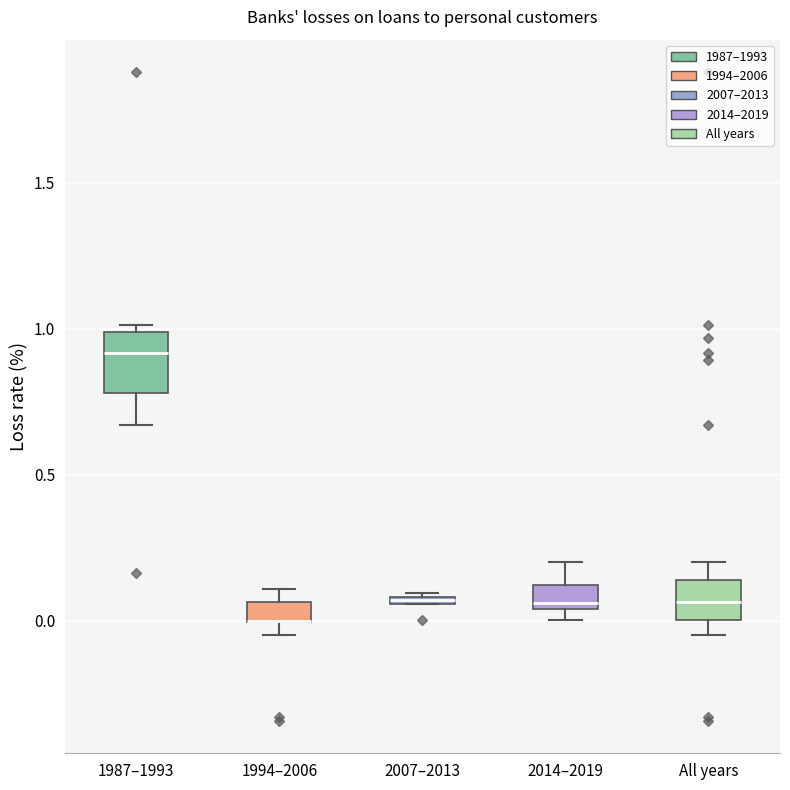

Where does the upper whisker of the box for All years end on the y-axis? The values are not printed on the chart, so give them approximately, as read against the axis.

0.20